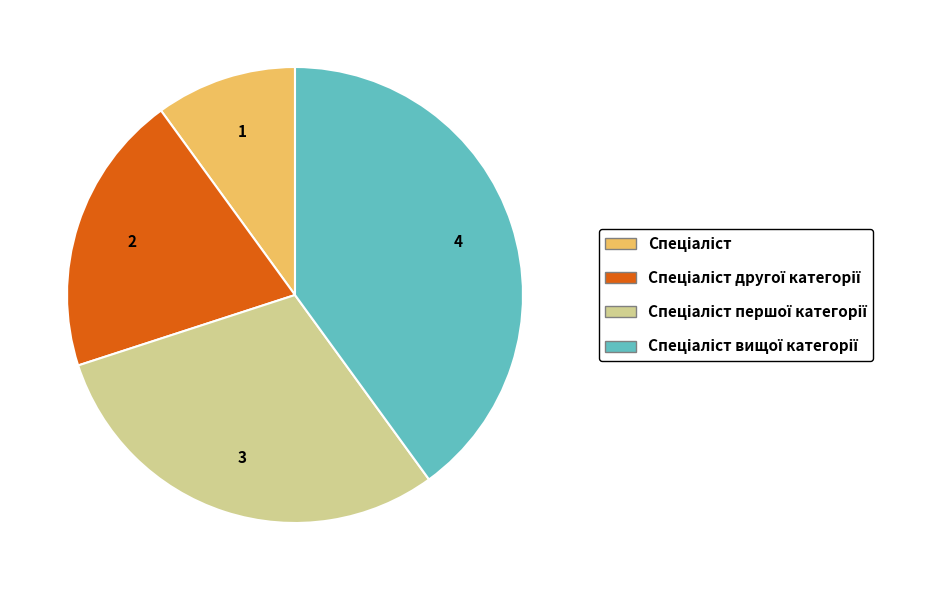

How many slices are in this pie chart?

4